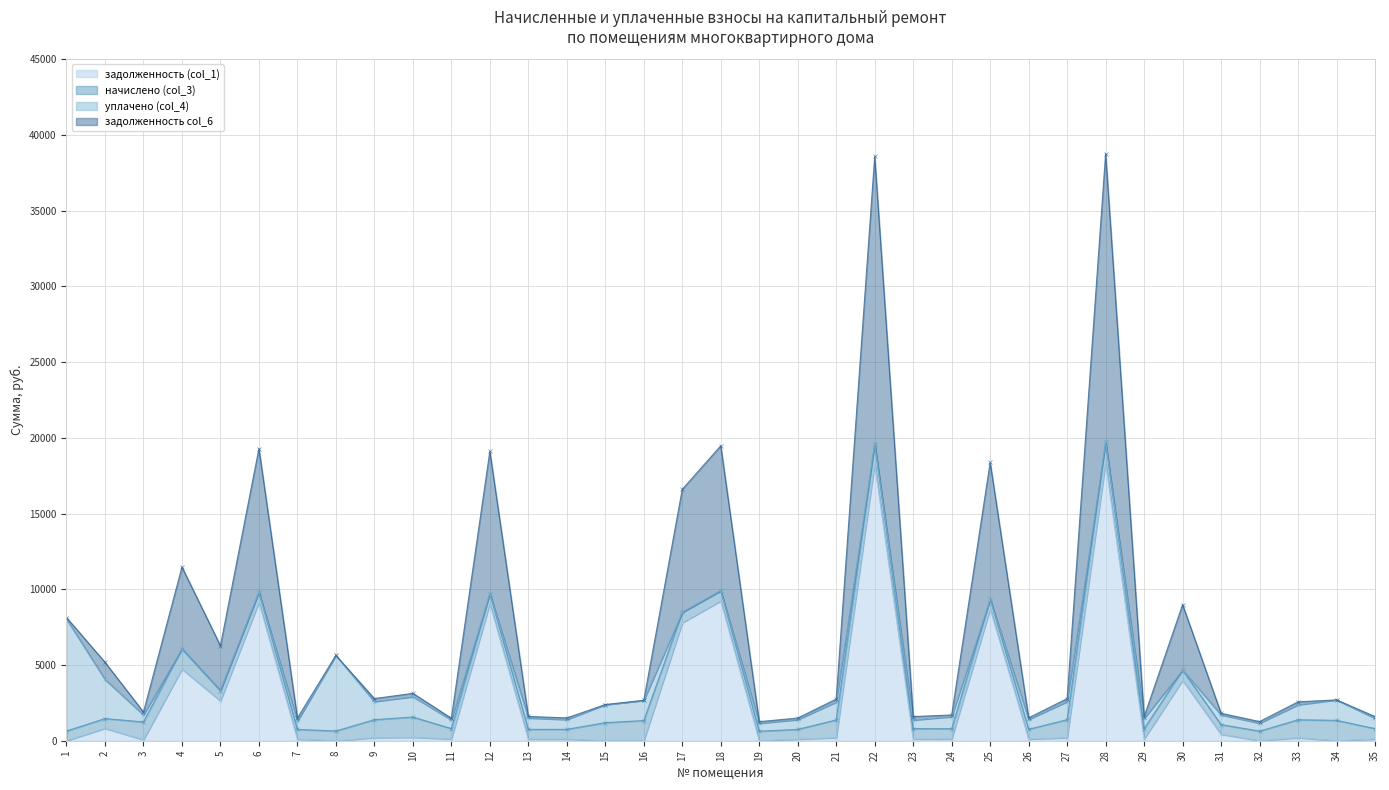

What is the maximum value for задолженность (col_1)?

18376.7